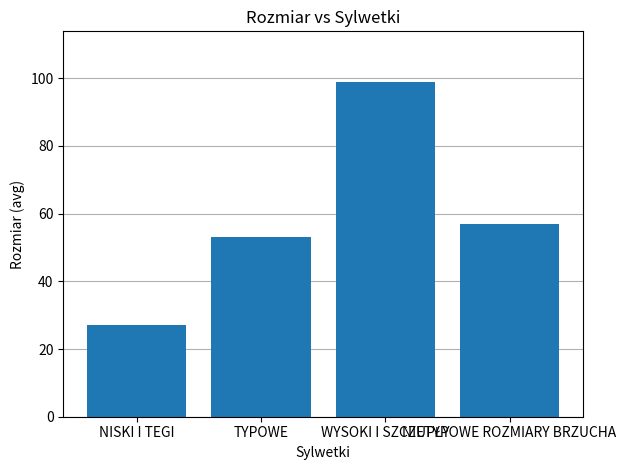

What is the difference between the maximum and minimum values?

72